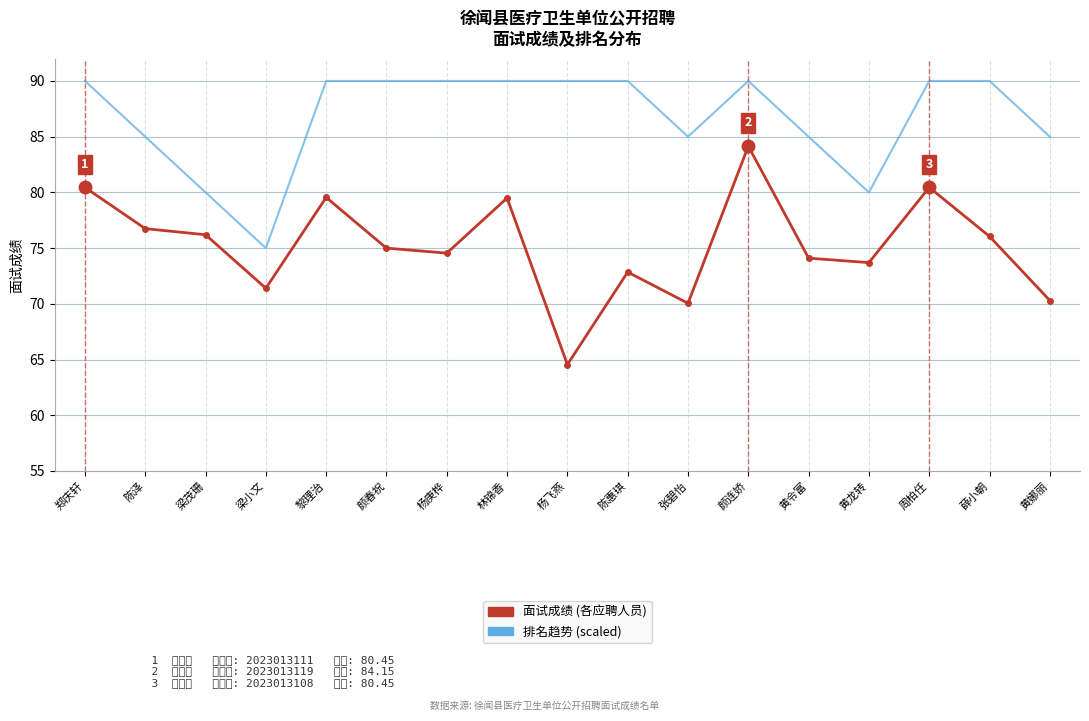

What is the total value across all series at 林锦香?

169.5